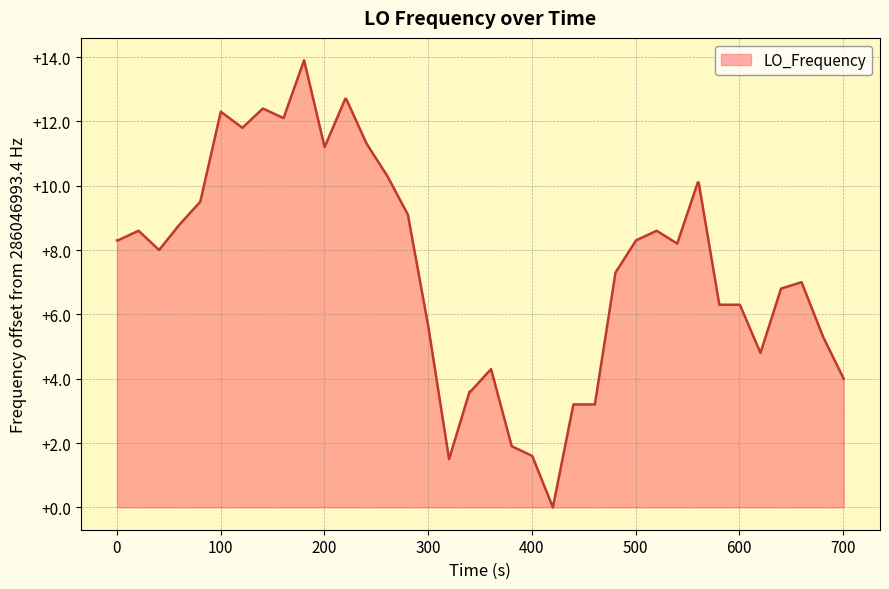

What is the maximum value shown in the chart?

13.9